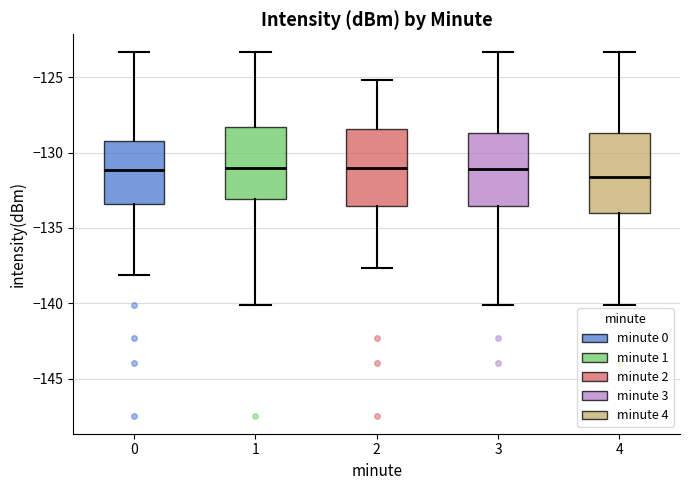

Reading left to right, read every box against the y-axis: the position of its median line, the range the box covers, and the ends of its whiskers. The values are not printed on the chart, so give them approximately, as read against the axis.

0: median -131.0, box -133.5 to -129.0, whiskers -138.0 to -123.5
1: median -131.0, box -133.0 to -128.5, whiskers -140.0 to -123.5
2: median -131.0, box -133.5 to -128.5, whiskers -137.5 to -125.0
3: median -131.0, box -133.5 to -128.5, whiskers -140.0 to -123.5
4: median -131.5, box -134.0 to -128.5, whiskers -140.0 to -123.5